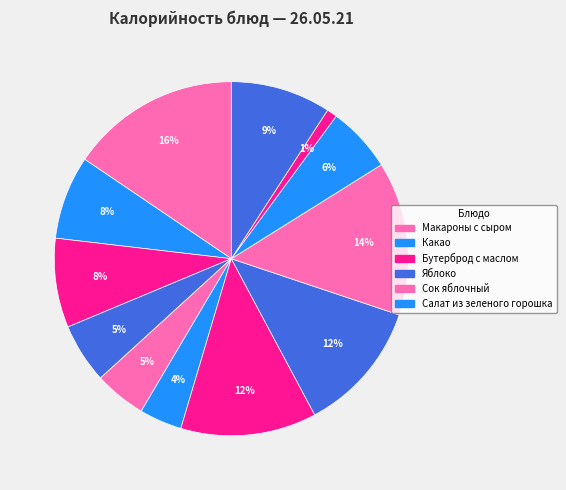

Is there any slice that represents more than half of the pie?

No